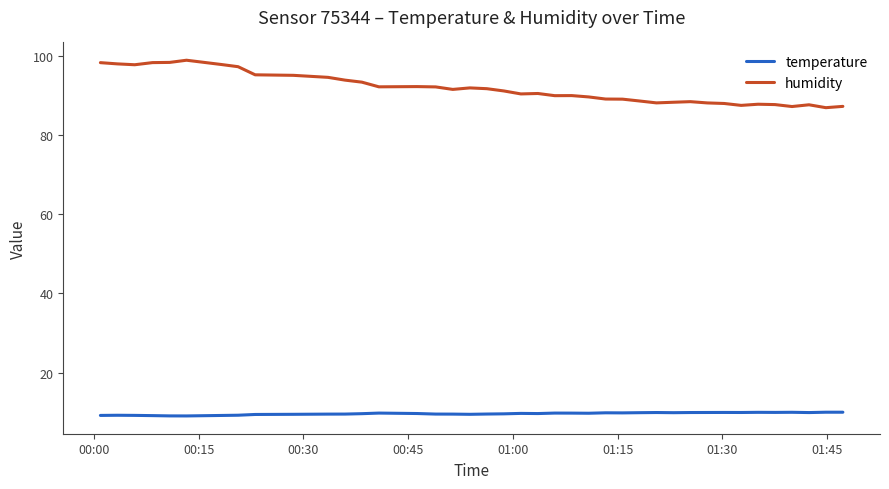

True or false: humidity and temperature cross at least once.

False